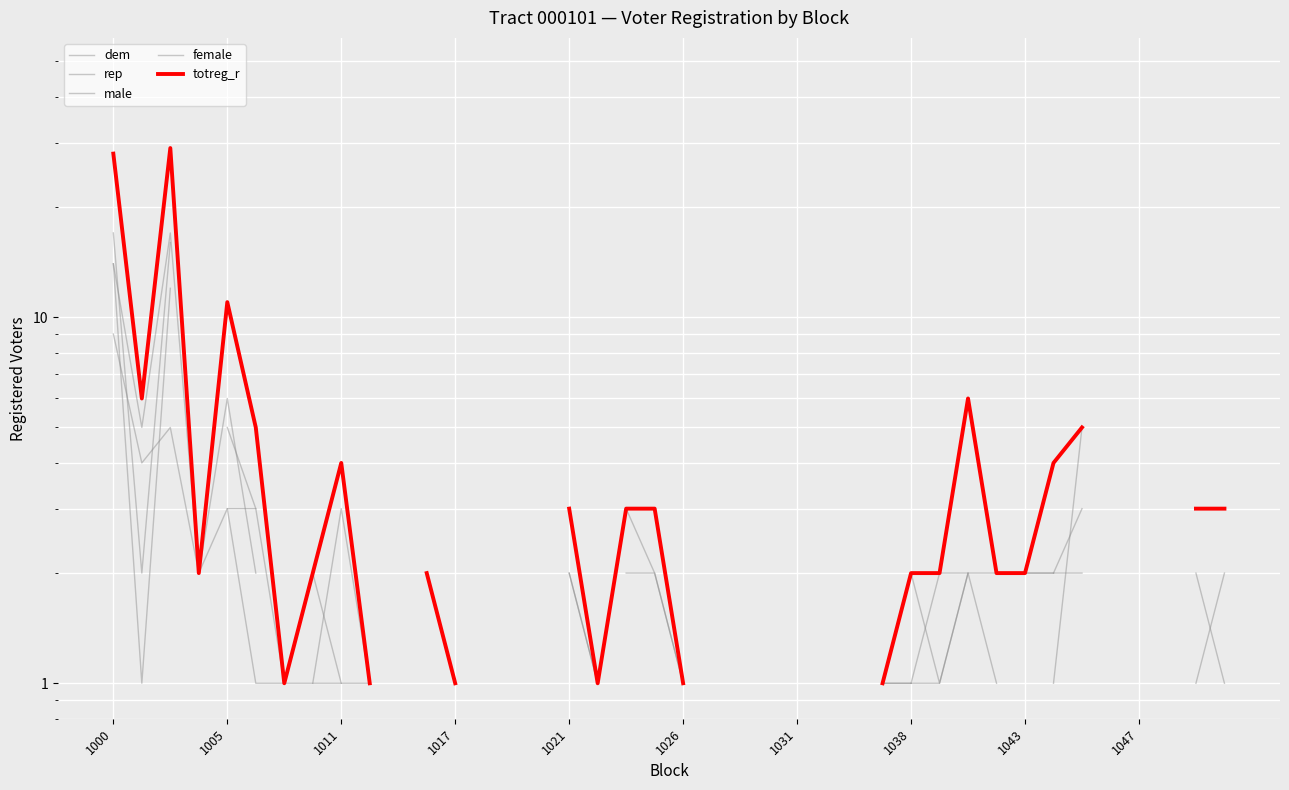

What is the approximate value of dem at 1005?

4.0